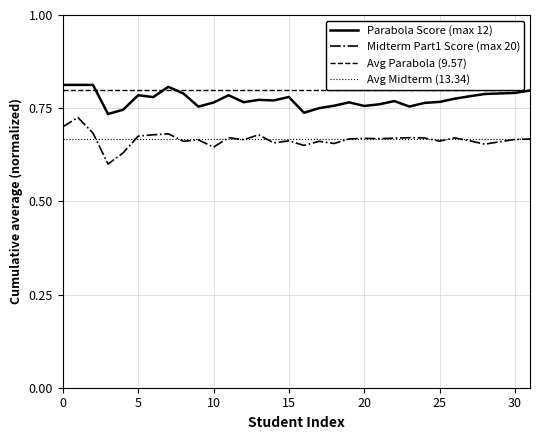

True or false: Avg Midterm (13.34) and Parabola Score (max 12) intersect in this chart.

False